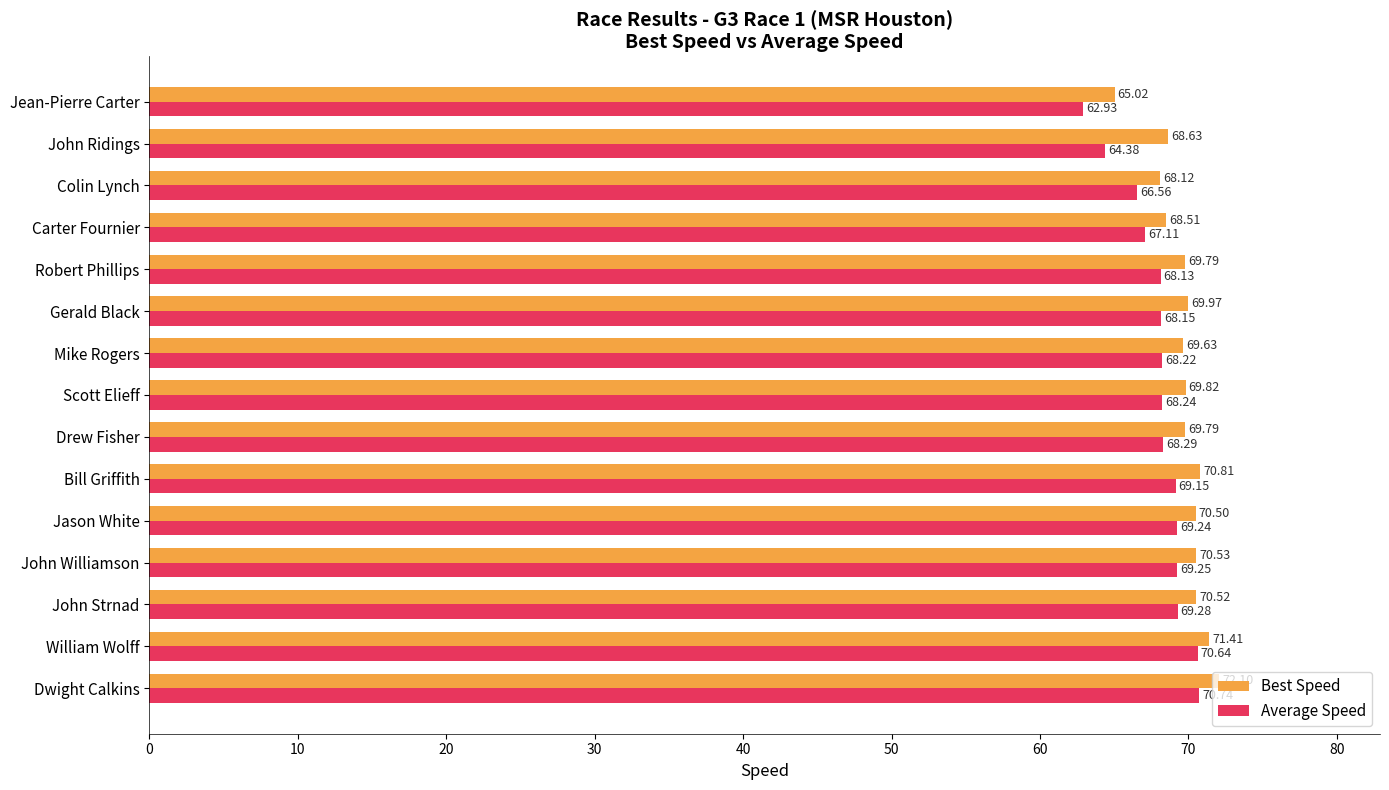

What are all the series names shown in the legend?

Best Speed, Average Speed